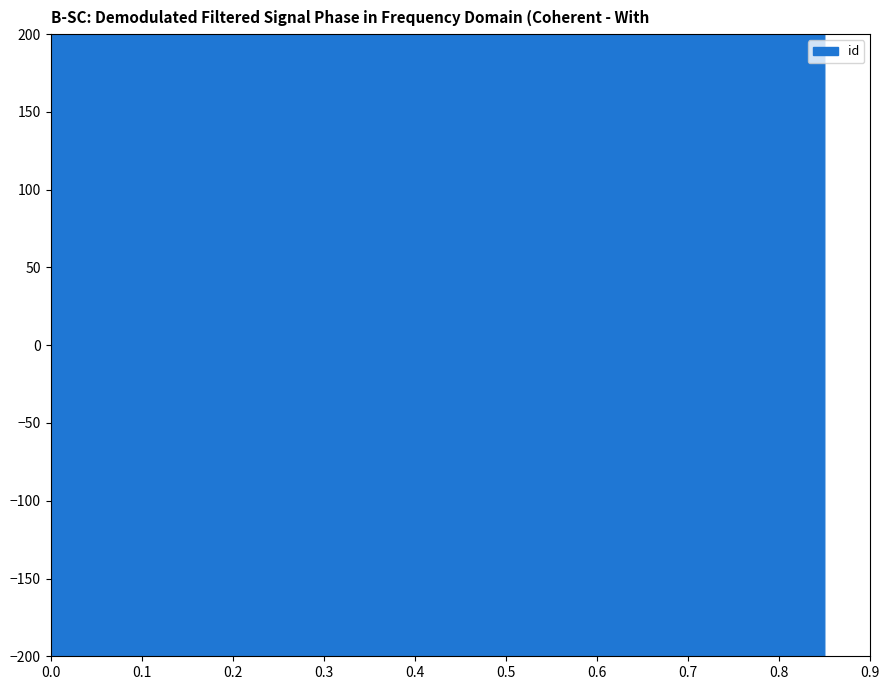

What is the difference between the second highest and minimum values?

7686